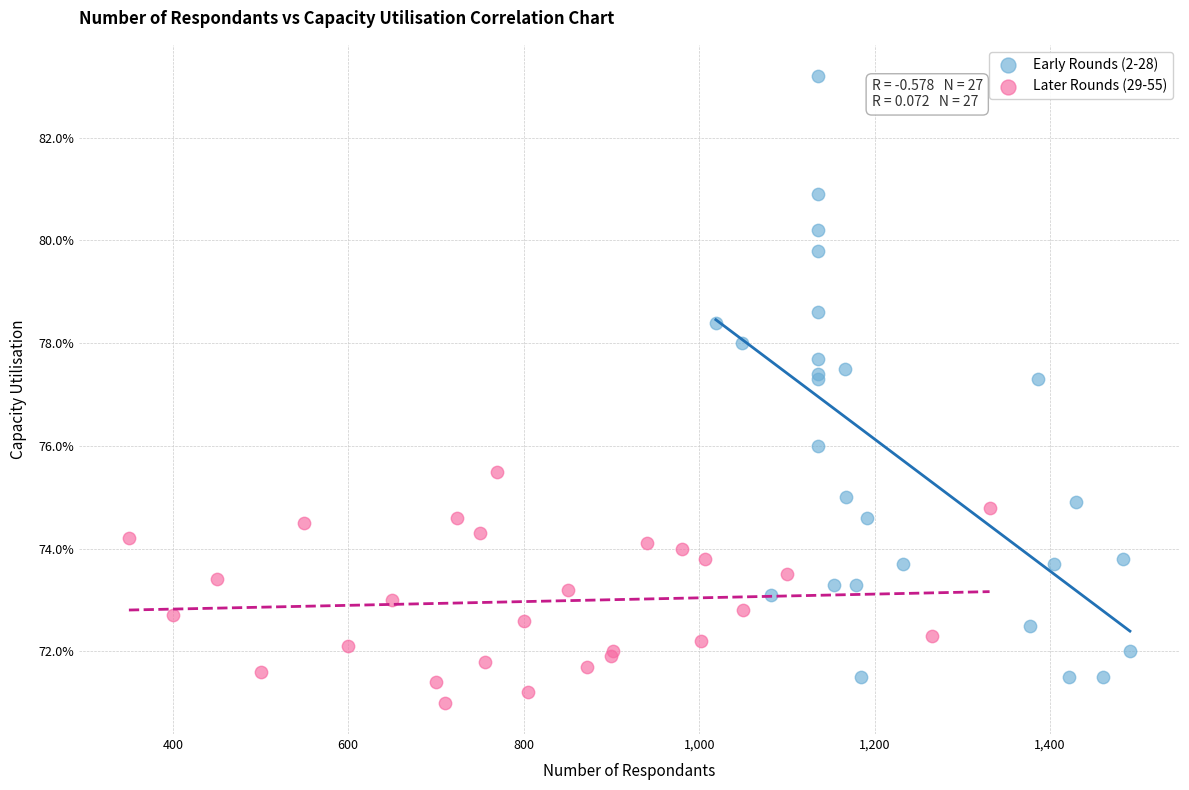

Which series contains the highest Y value?

Early Rounds (2-28)